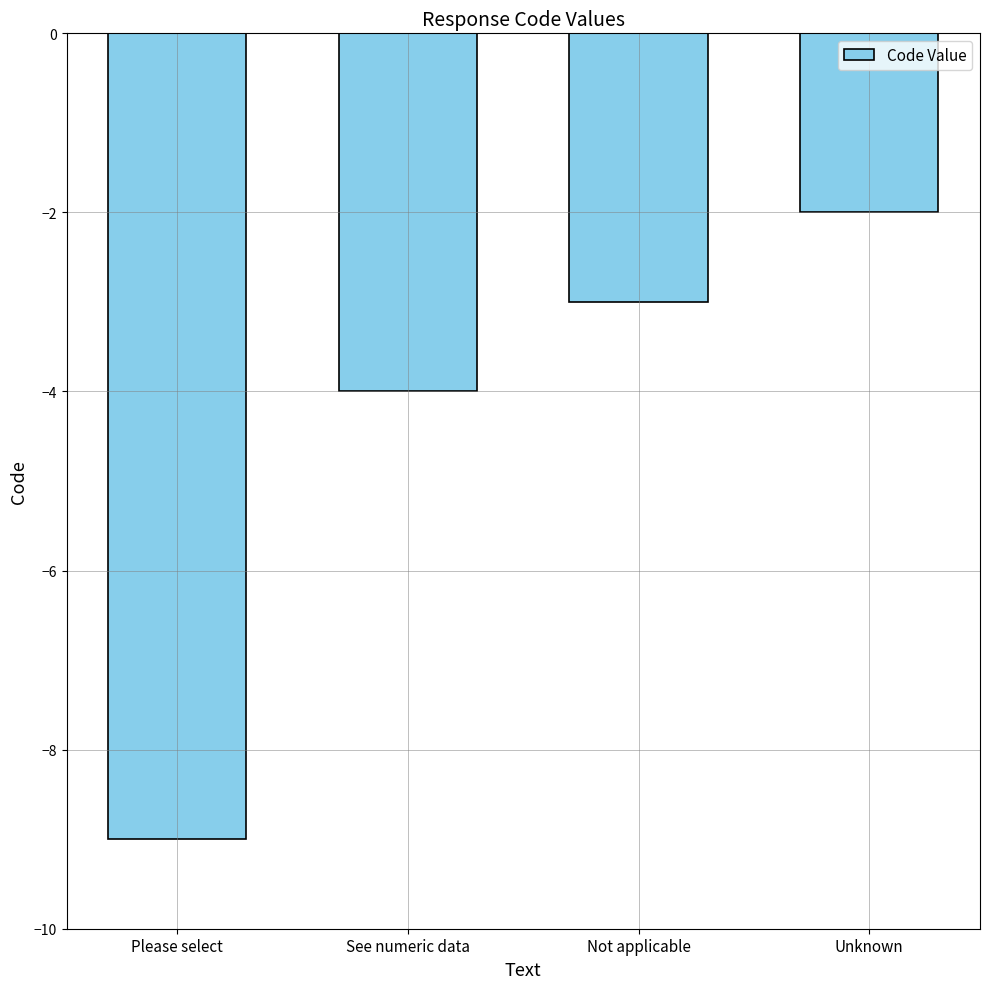

The chart shows a value of -4 at See numeric data. True or false?

True